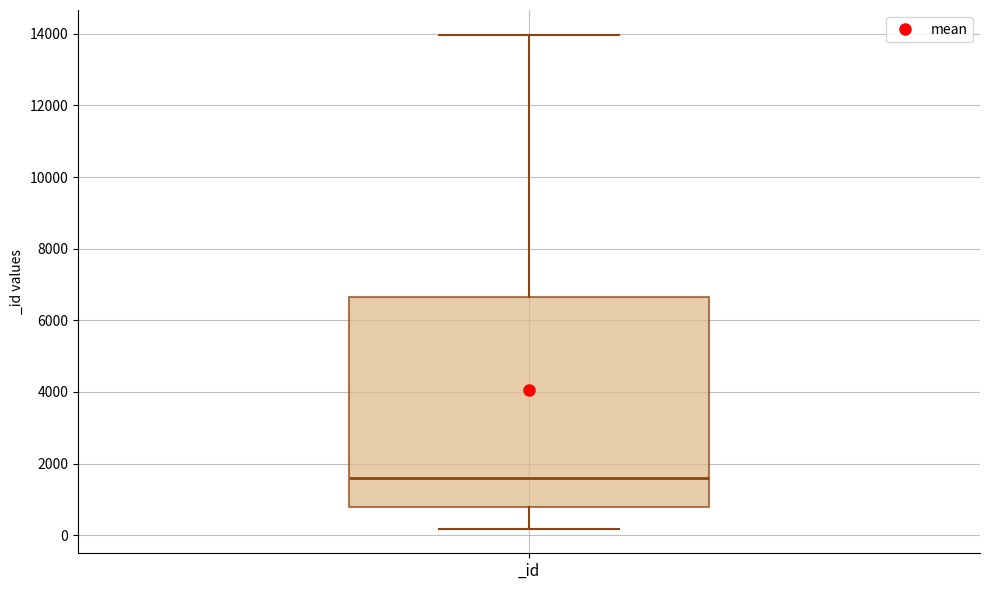

Read this box plot against the y-axis: the position of the median line, the range covered by the box, and the ends of both whiskers. The values are not printed on the chart, so give them approximately, as read against the axis.

median 1600, box 800 to 6600, whiskers 200 to 14000